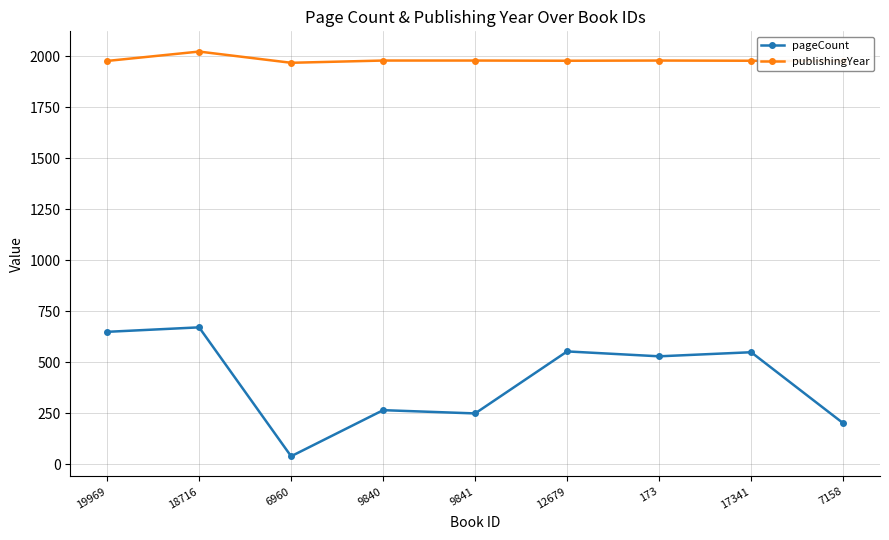

How many values in the publishingYear series are below 1977?

3